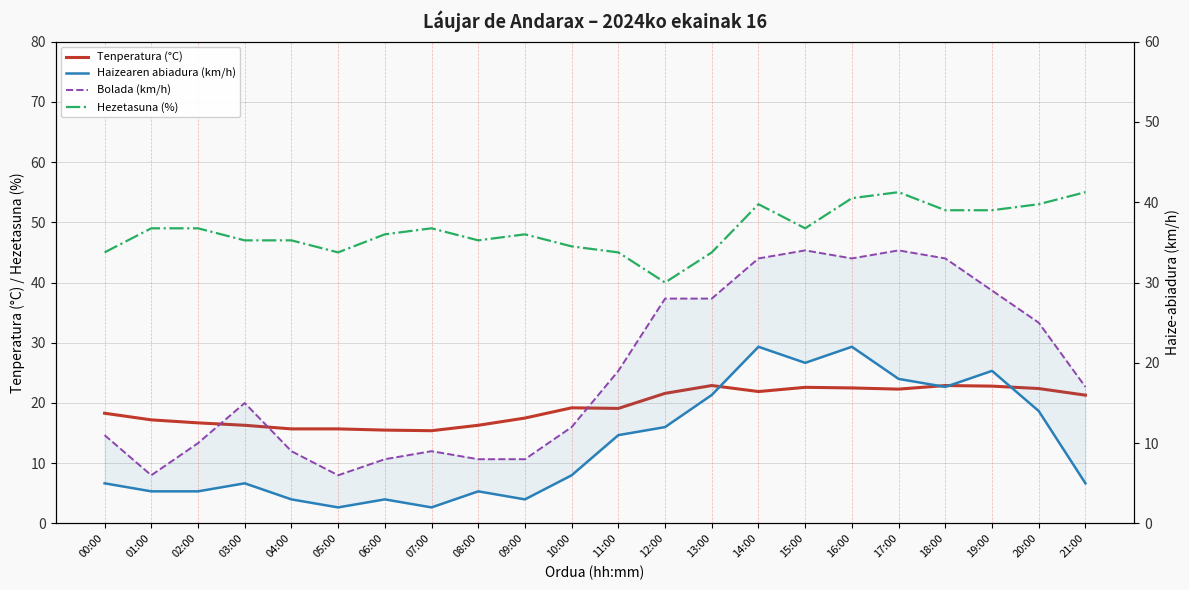

Between 15:00 and 14:00, which is larger?

15:00